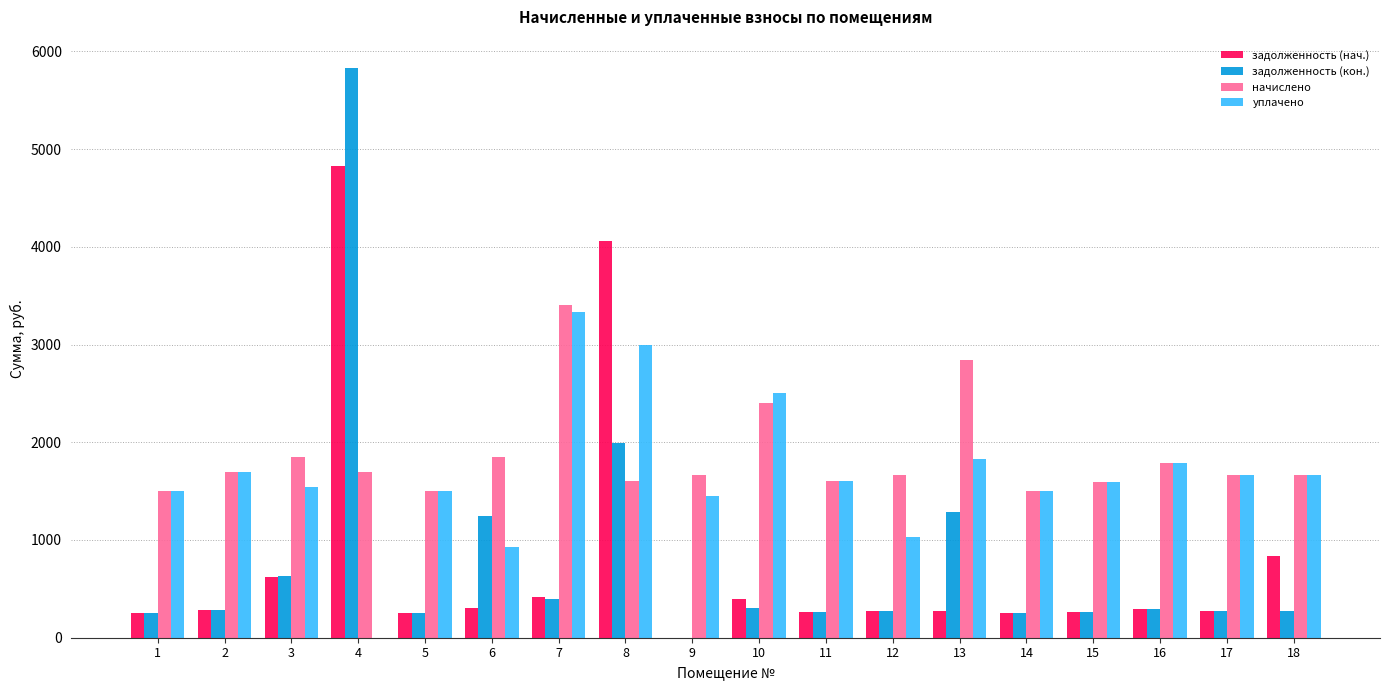

Where does the задолженность (кон.) series first go above 282?

2